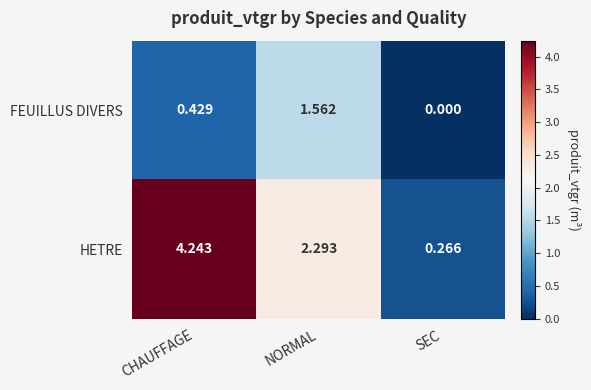

Is the value of HETRE at SEC greater than the value of FEUILLUS DIVERS at CHAUFFAGE?

No